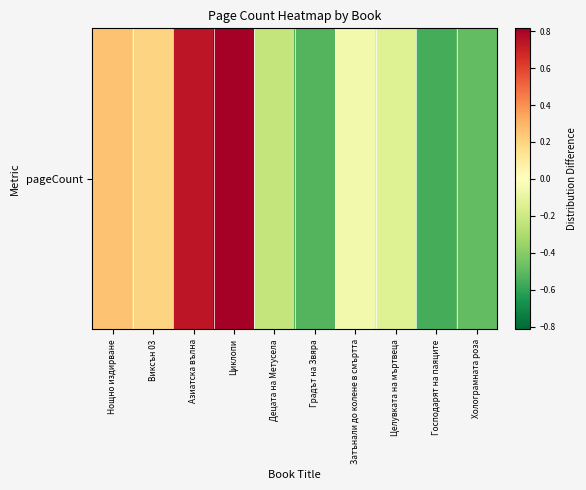

Reading left to right, transcribe all the data shown in this chart.

0.3	0.2	0.7	0.8	-0.2	-0.5	-0.1	-0.1	-0.6	-0.5